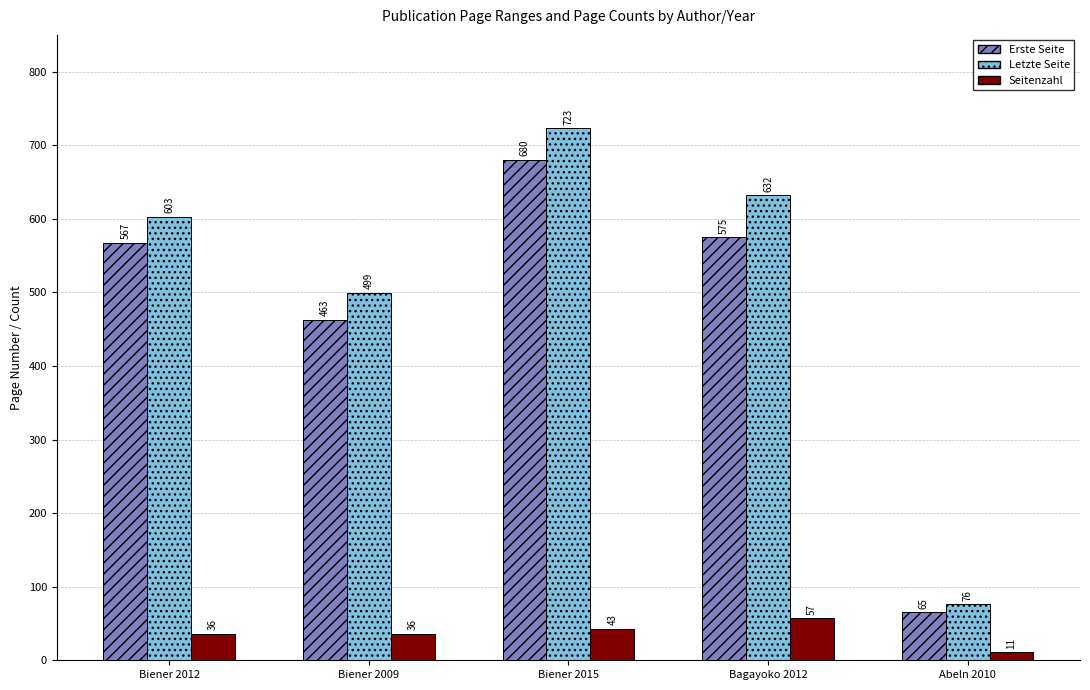

At which category is the sum across all series the highest?

Biener 2015